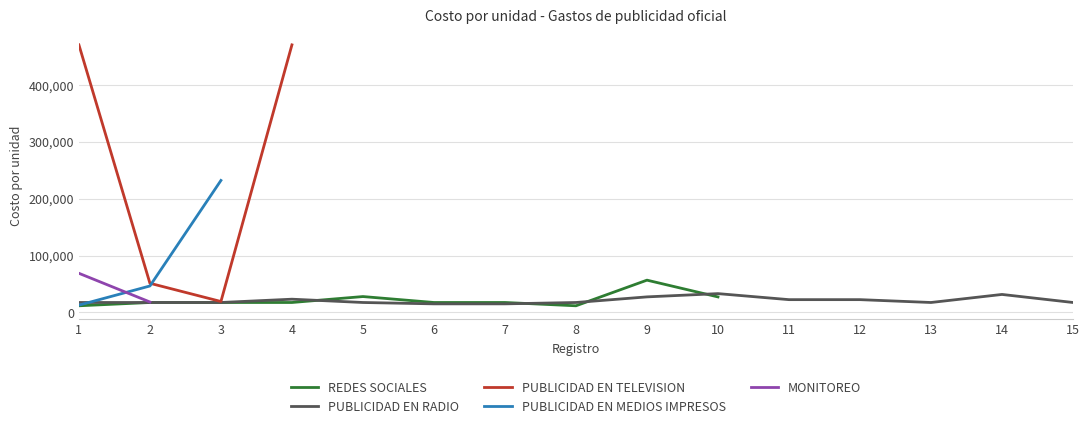

How many interior local valleys does the PUBLICIDAD EN TELEVISION series have?

1